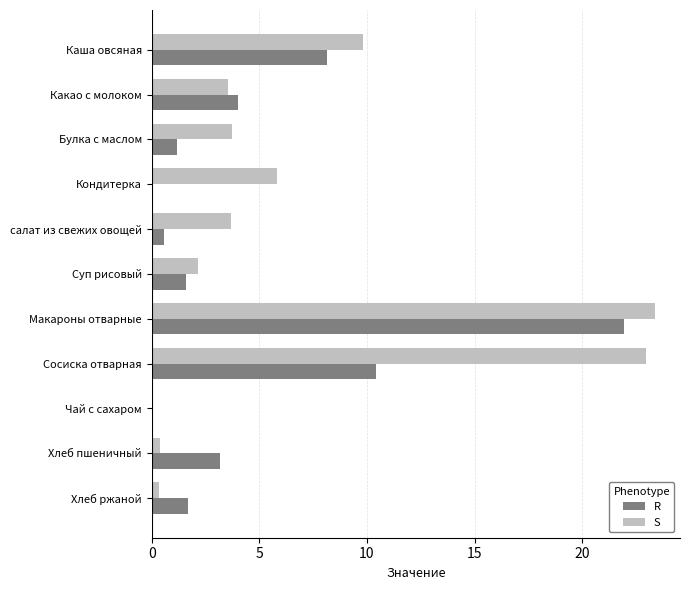

What is the sum of the R values at Какао с молоком and Макароны отварные?

25.9